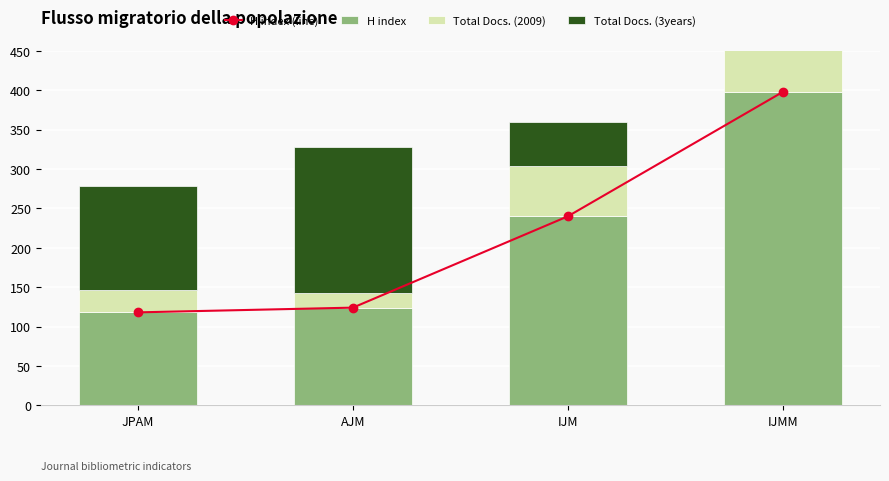

What is the label of the 1st bar from the left?

JPAM